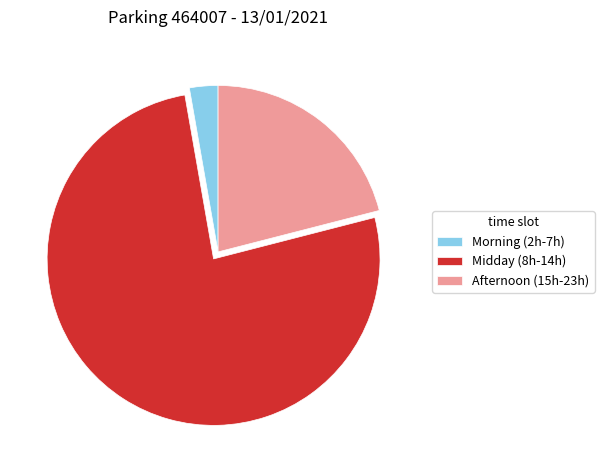

Rank the categories by value from highest to lowest.

Midday (8h-14h), Afternoon (15h-23h), Morning (2h-7h)